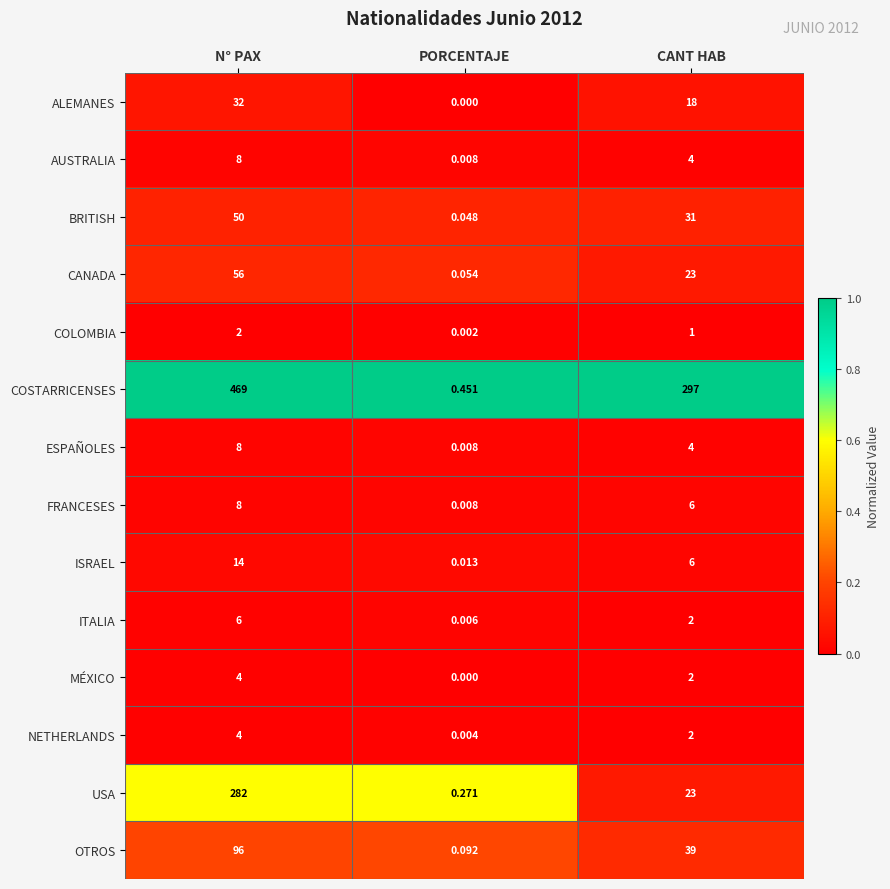

At which label does ALEMANES first exceed 18?

N° PAX